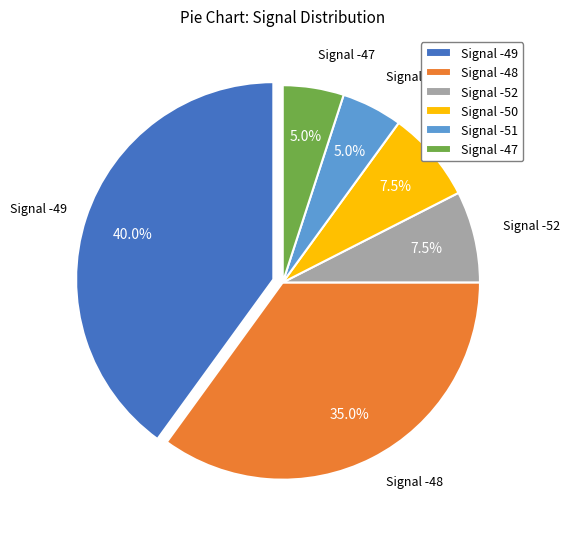

Combined, what portion of the pie is Signal -47 and Signal -51?

10.0%